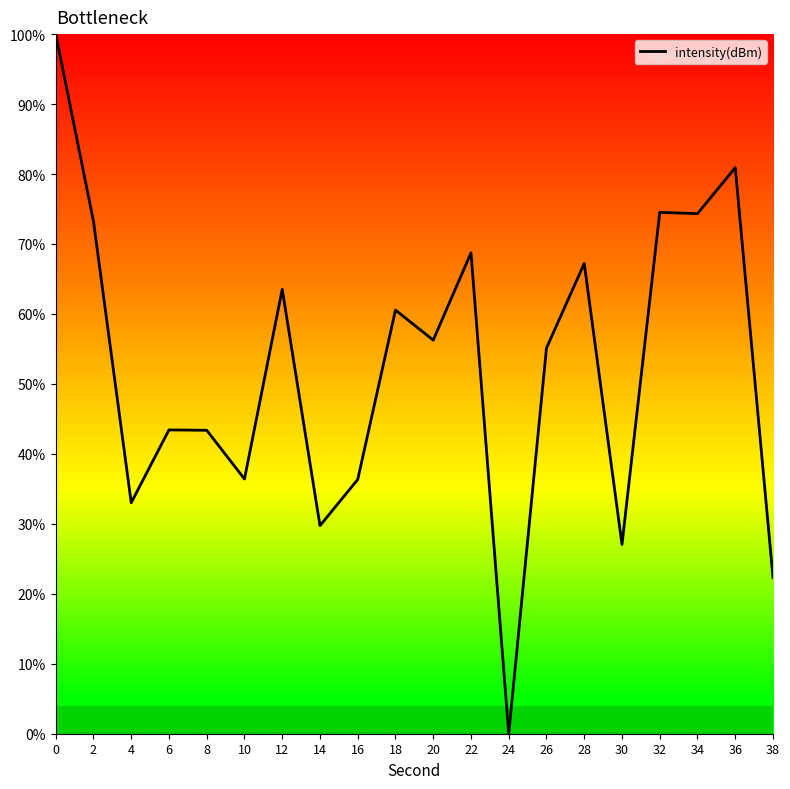

Where is the first local minimum?

4